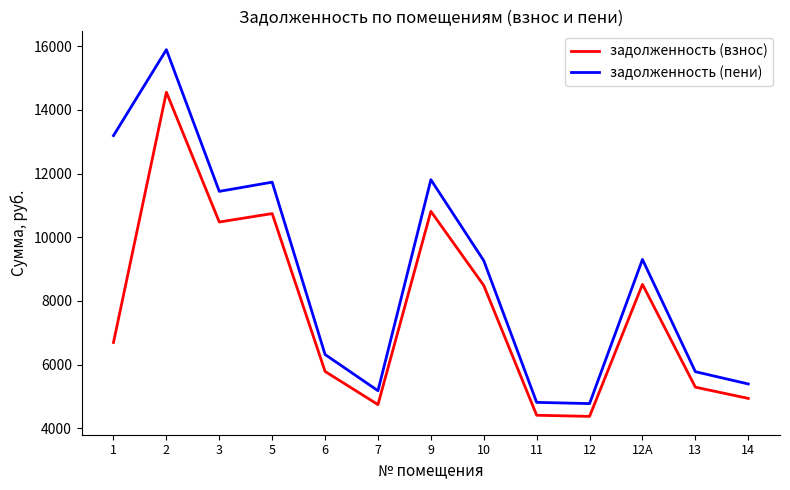

Which series has the widest spread of values?

задолженность (пени)